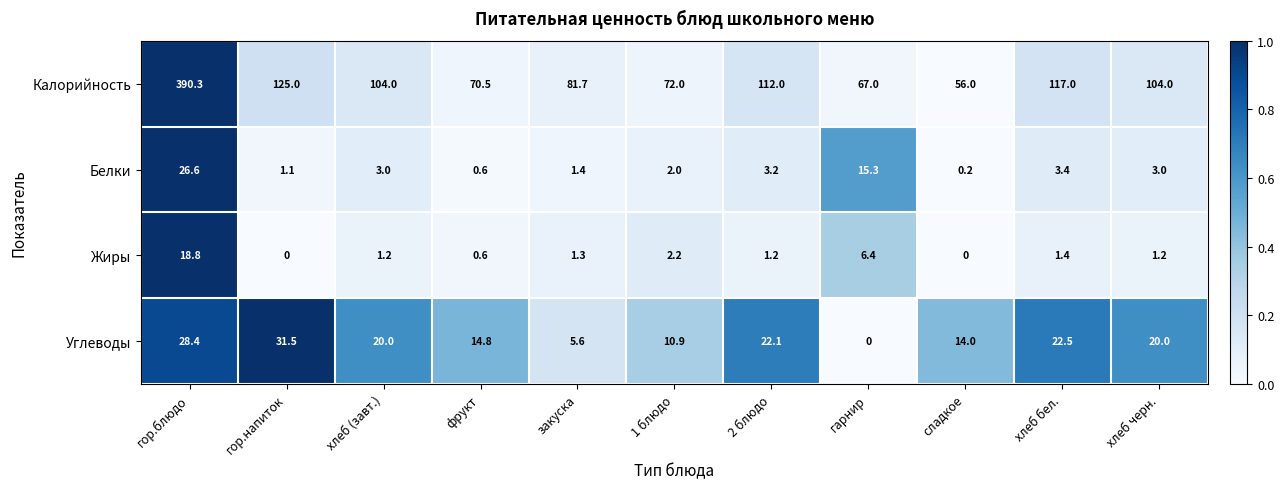

At which label does Калорийность first exceed 104?

гор.блюдо